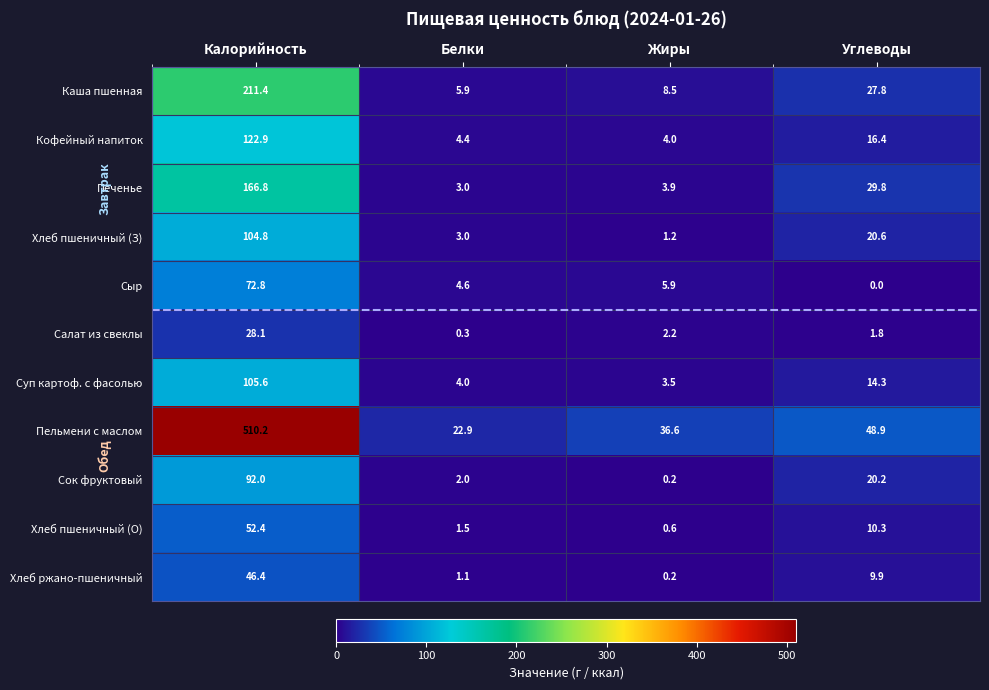

What is the approximate value of Суп картоф. с фасолью at Калорийность?

105.6